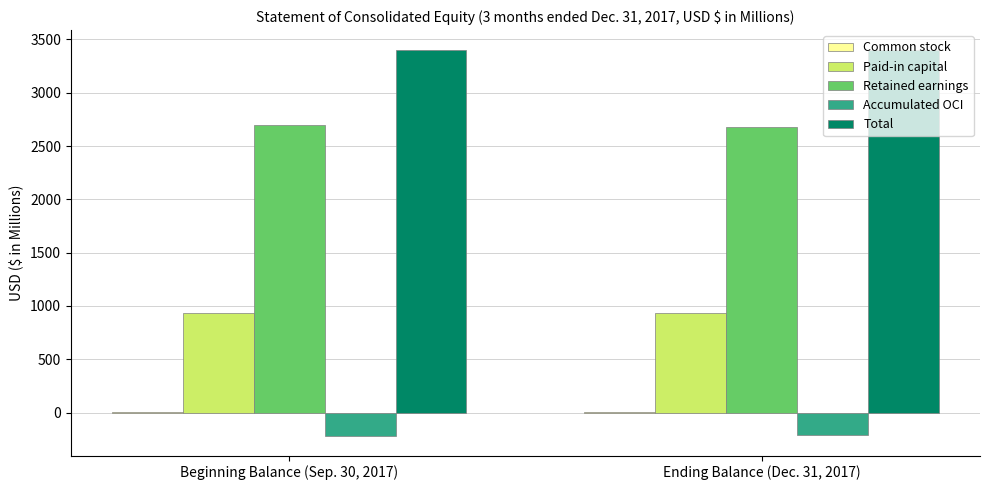

What is the greatest value displayed?

3406